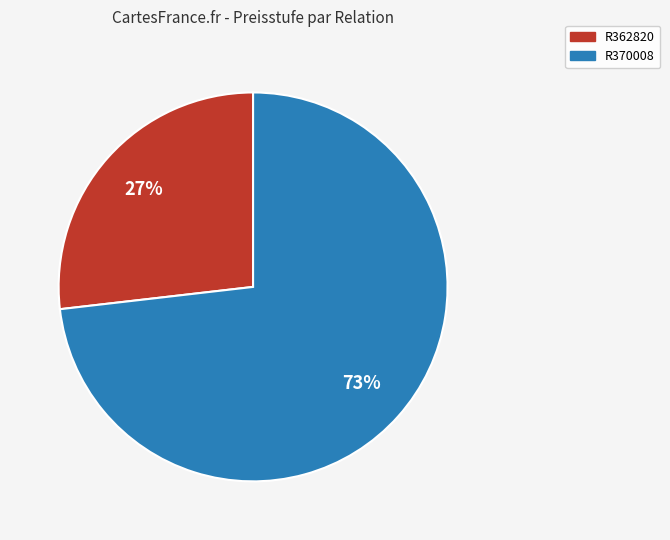

True or false: R362820 accounts for 27% of the total.

True